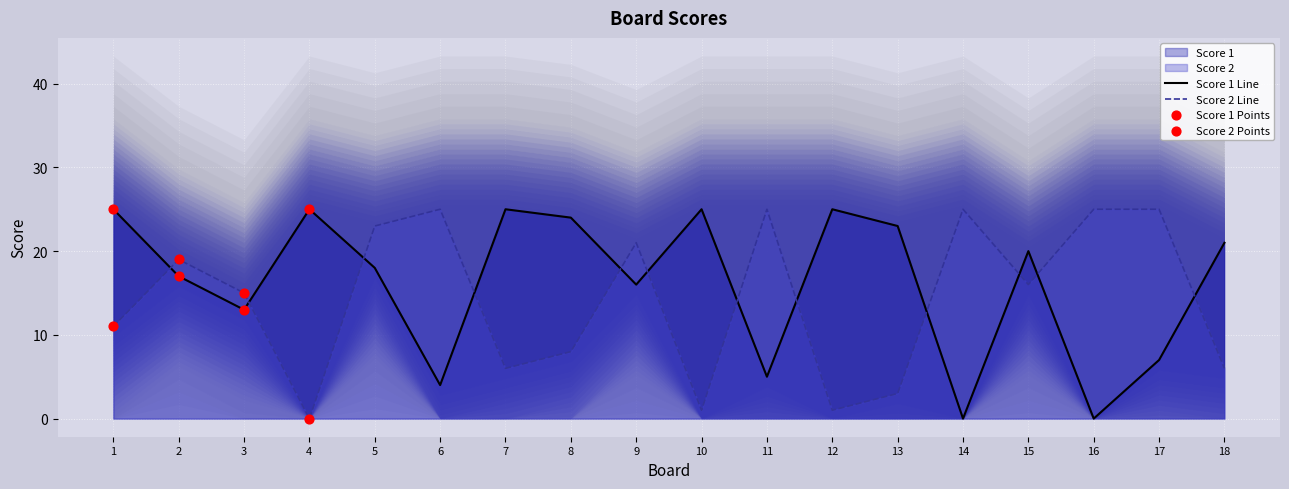

What is the total value across all series at 7?

31